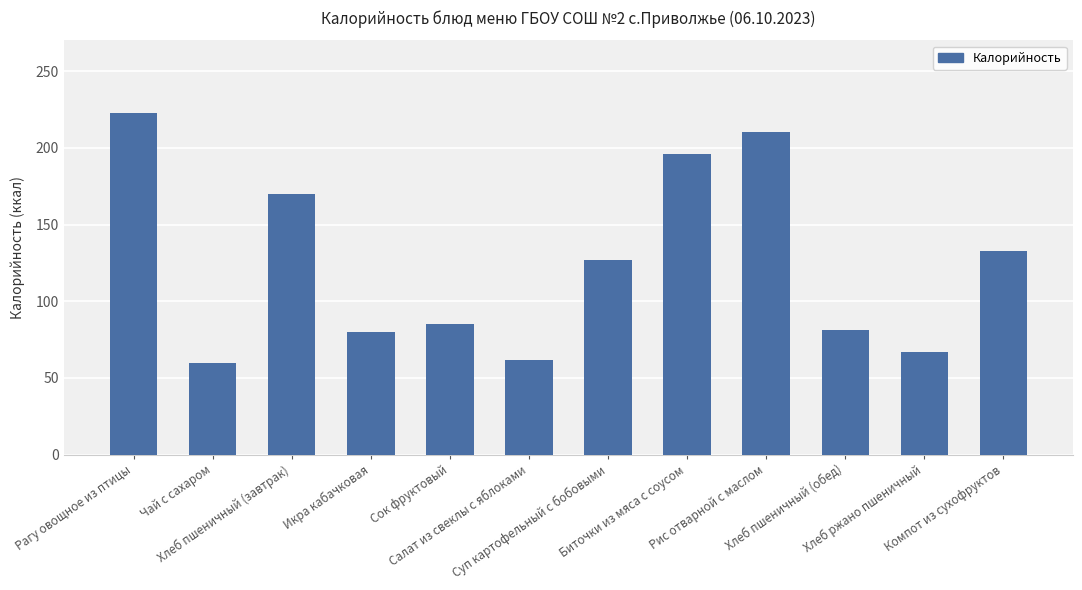

What is the greatest value displayed?

223